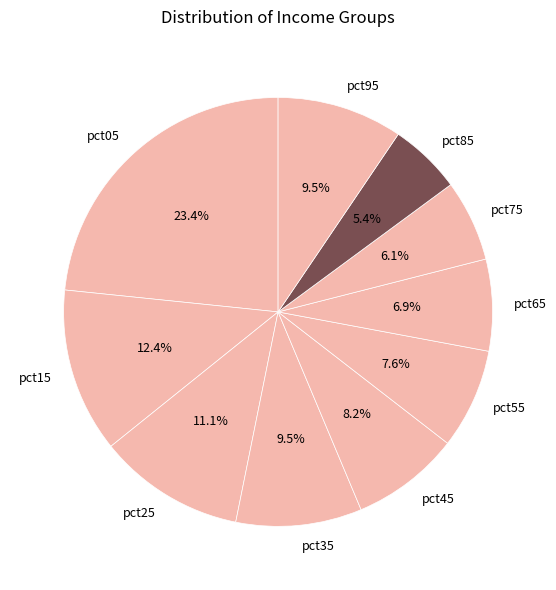

How many slices are in this pie chart?

10